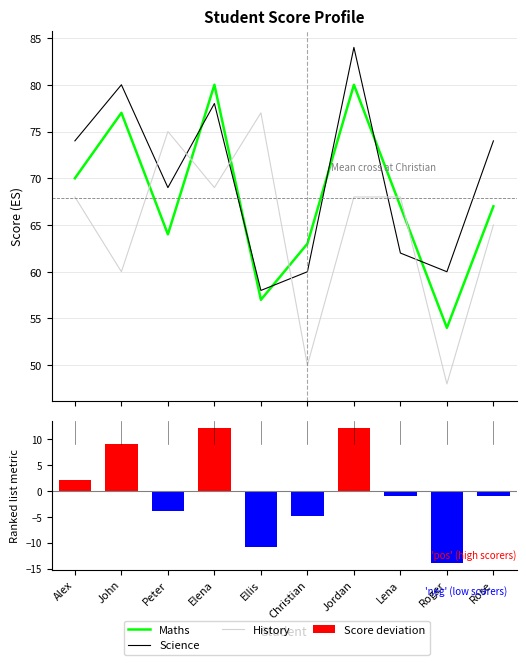

Reading right to left, extract all data points from this chart.

Maths: 67.0	54.0	67.0	80.0	63.0	57.0	80.0	64.0	77.0	70.0
Science: 74.0	60.0	62.0	84.0	60.0	58.0	78.0	69.0	80.0	74.0
History: 65.0	48.0	68.0	68.0	50.0	77.0	69.0	75.0	60.0	68.0
Score deviation: -0.9	-13.9	-0.9	12.1	-4.9	-10.9	12.1	-3.9	9.1	2.1